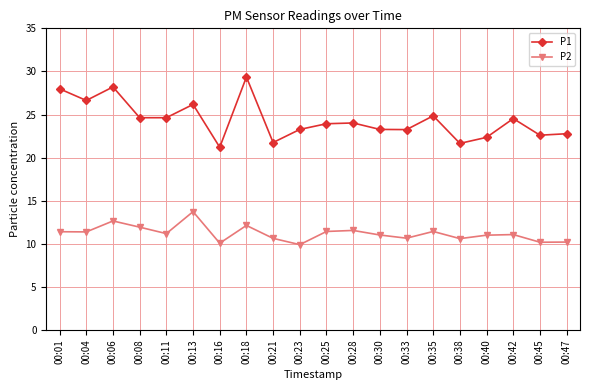

True or false: P1 and P2 intersect in this chart.

False